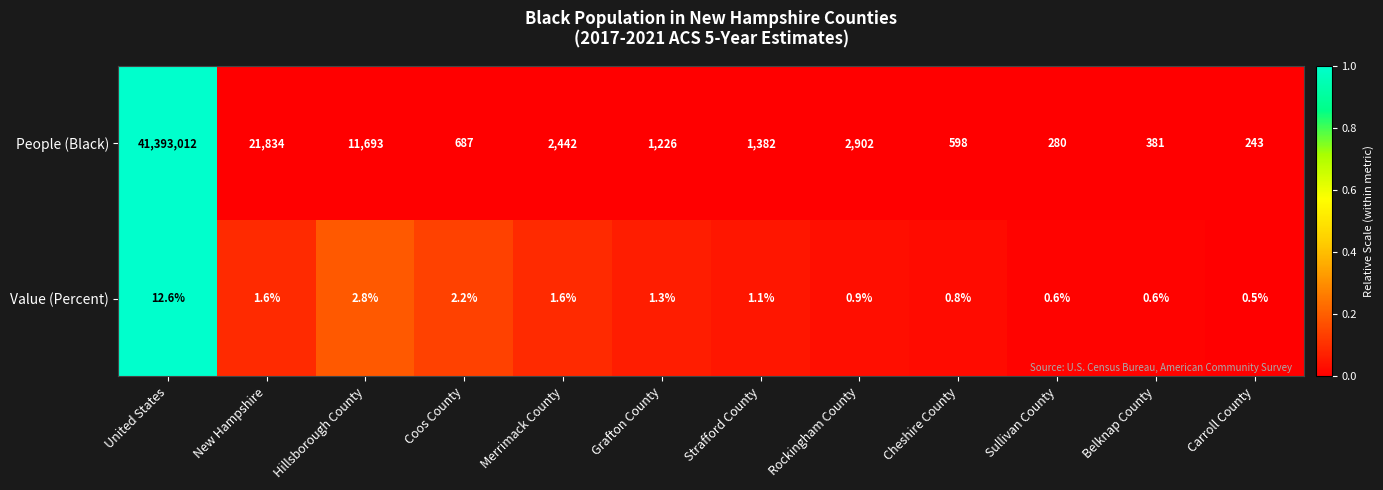

What is the difference between the People (Black) values at Belknap County and Hillsborough County?

11312.0